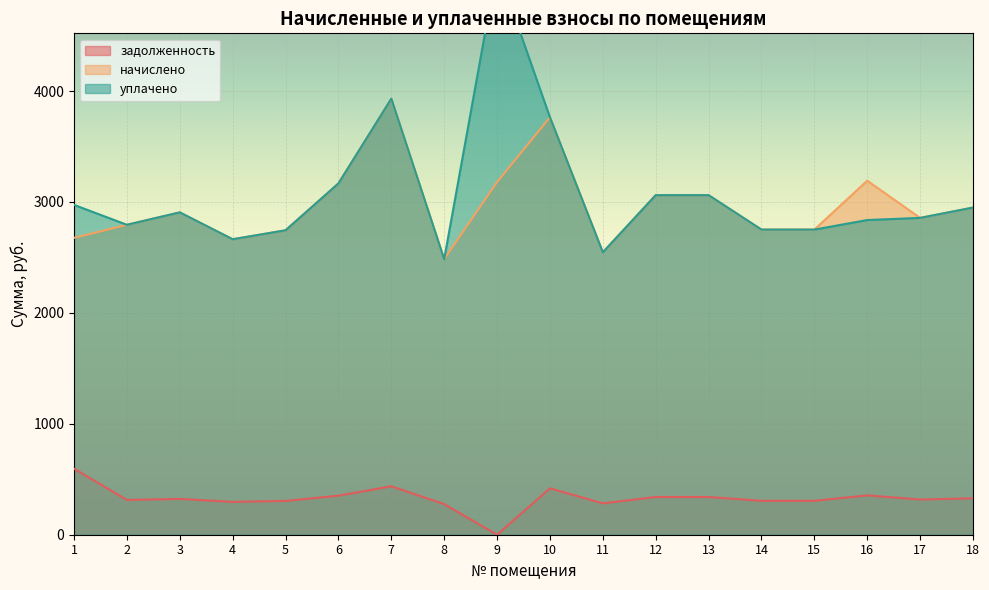

True or false: задолженность and уплачено cross at least once.

False